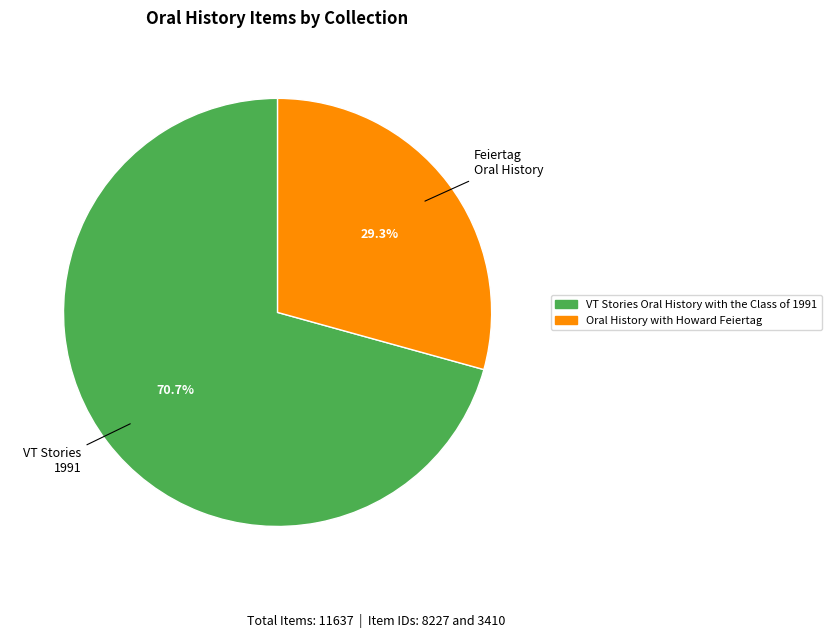

Which category has the smallest portion of the pie?

Oral History with Howard Feiertag